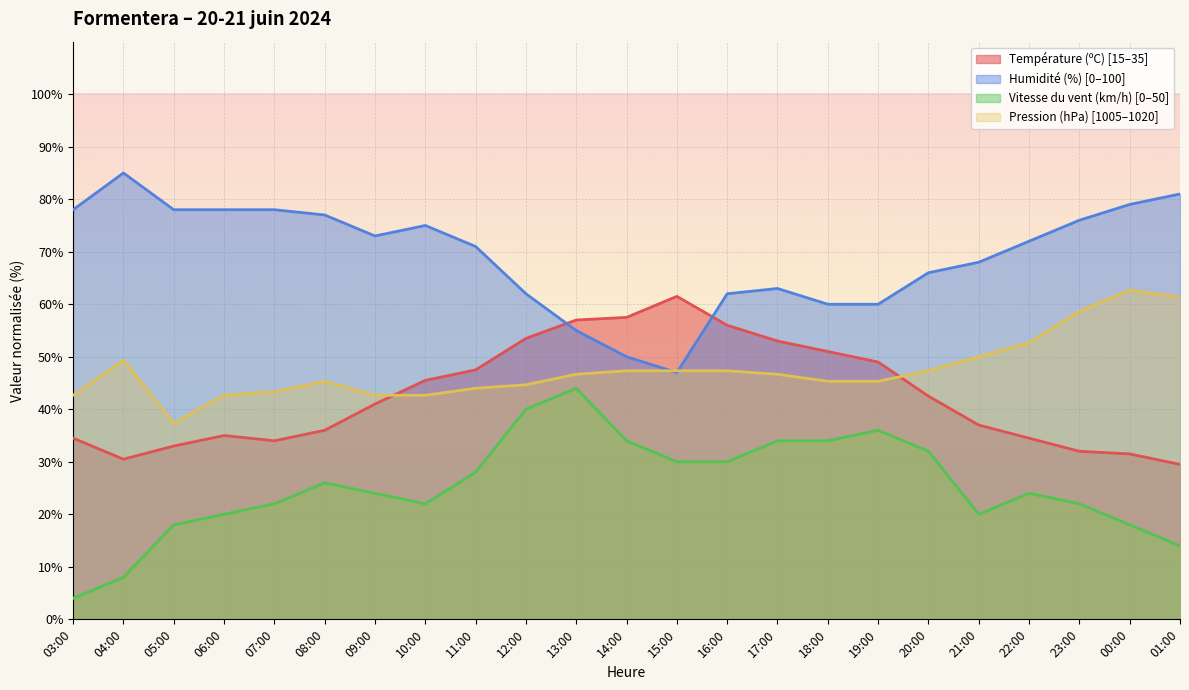

Which series ends up on top after the final intersection of Humidité (%) and Température (ºC)?

Humidité (%)